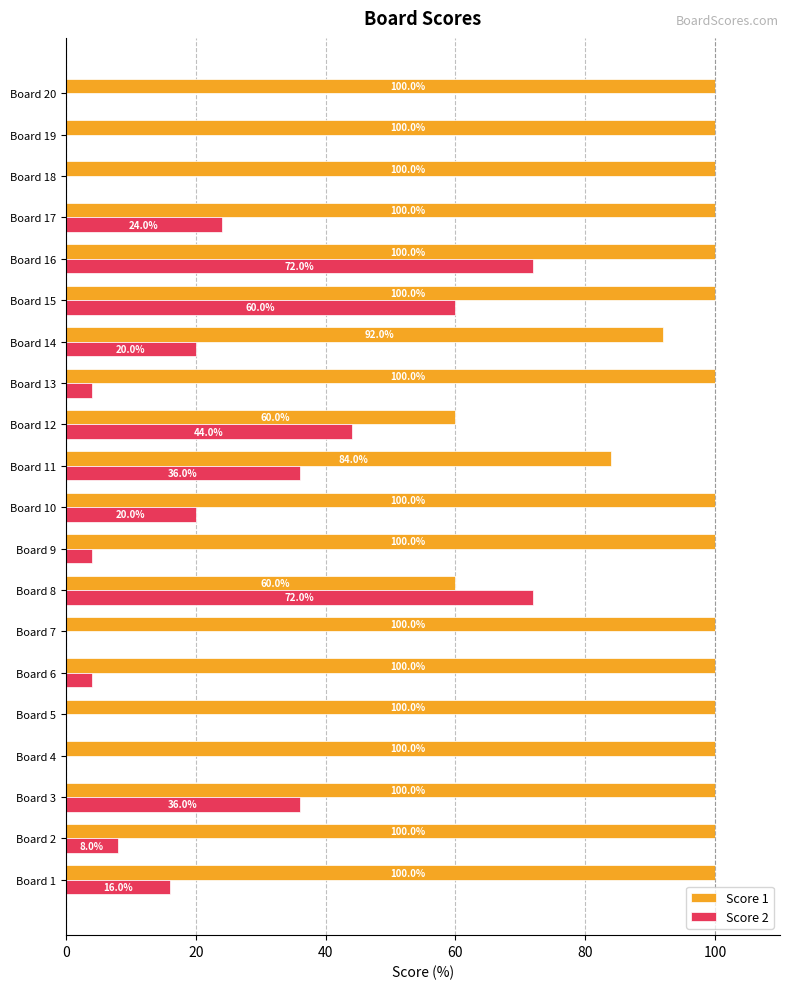

Is it true that Score 1 equals 122 at Board 11?

False